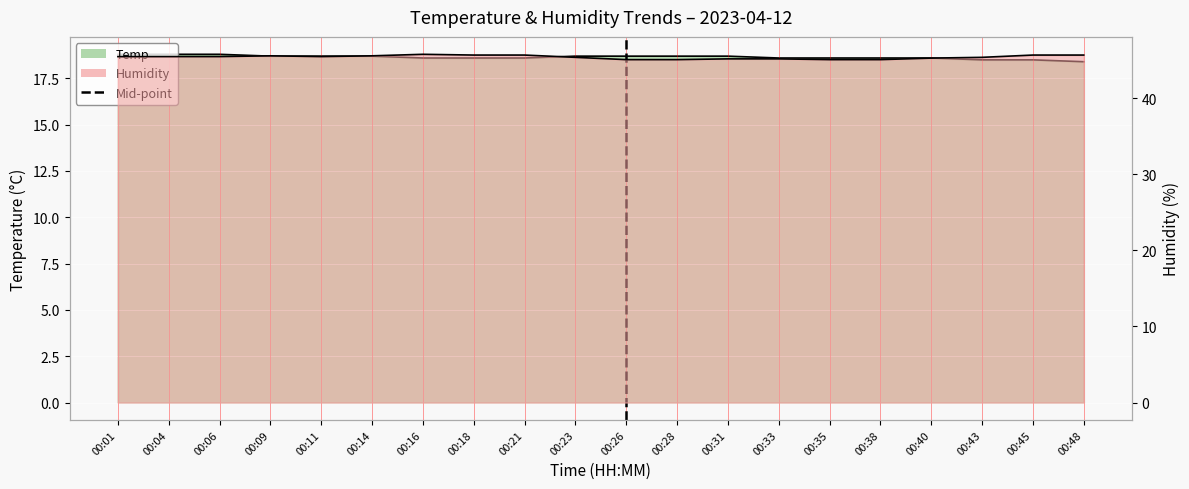

Is it true that the value at 00:26 is 2?

False